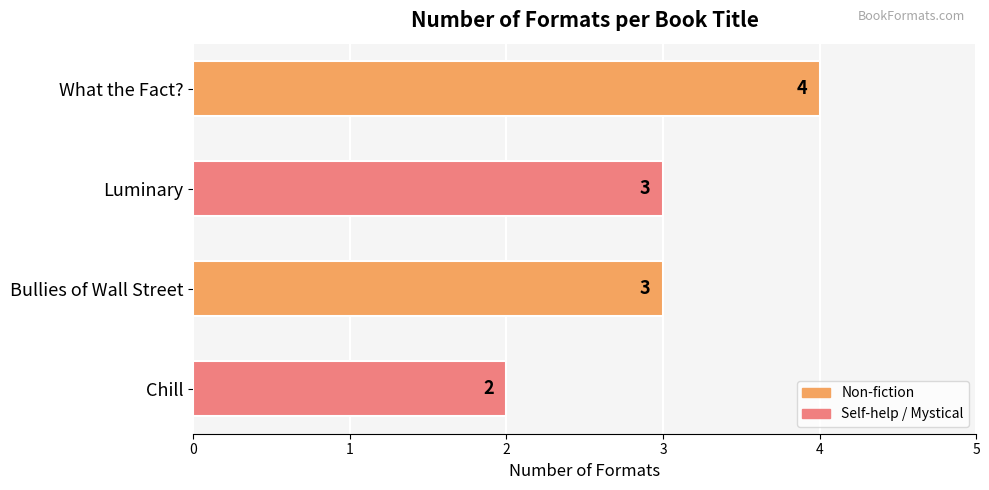

What is the sum of all values?

12